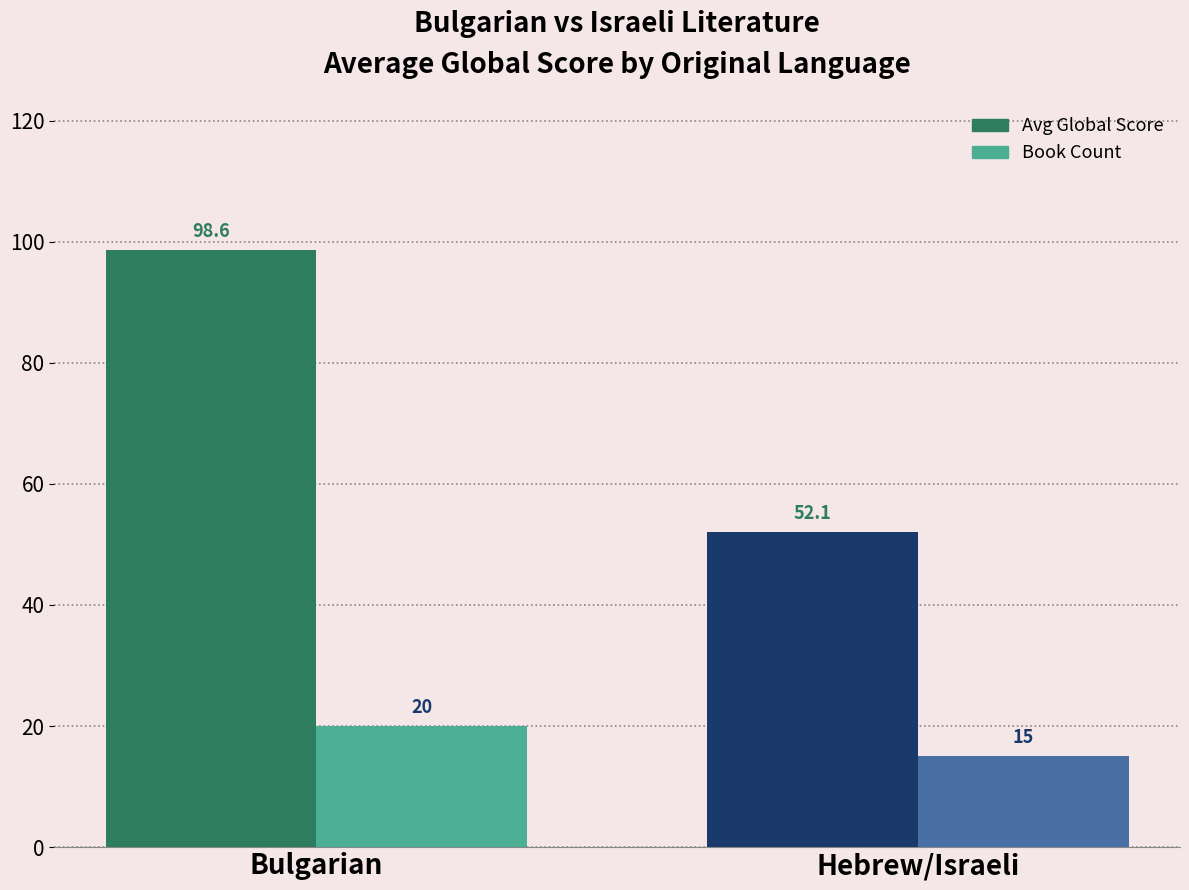

How many groups of bars are there?

2